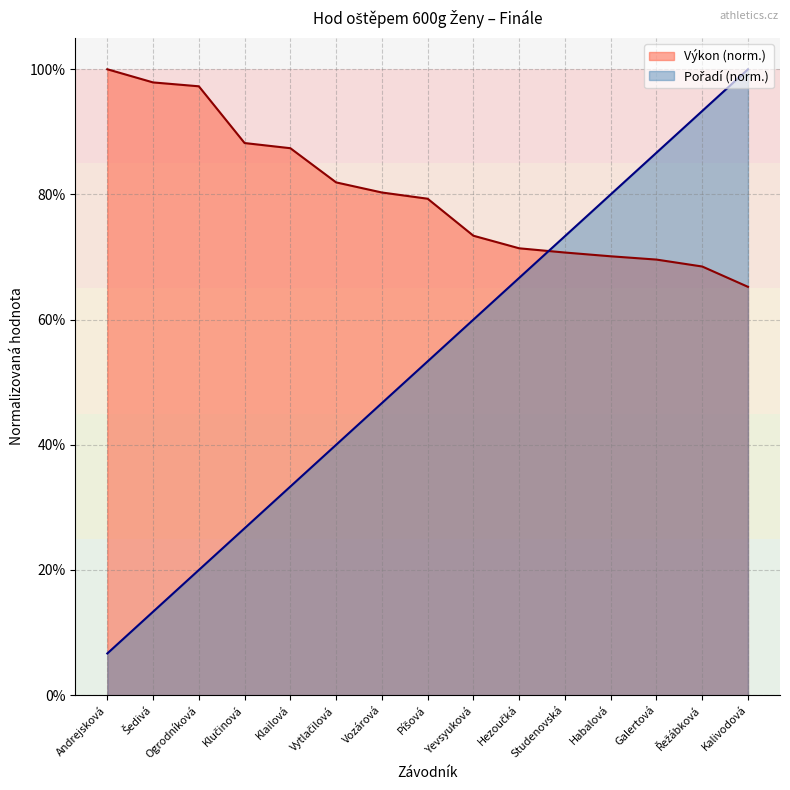

At which label does Výkon reach its peak?

Andrejsková